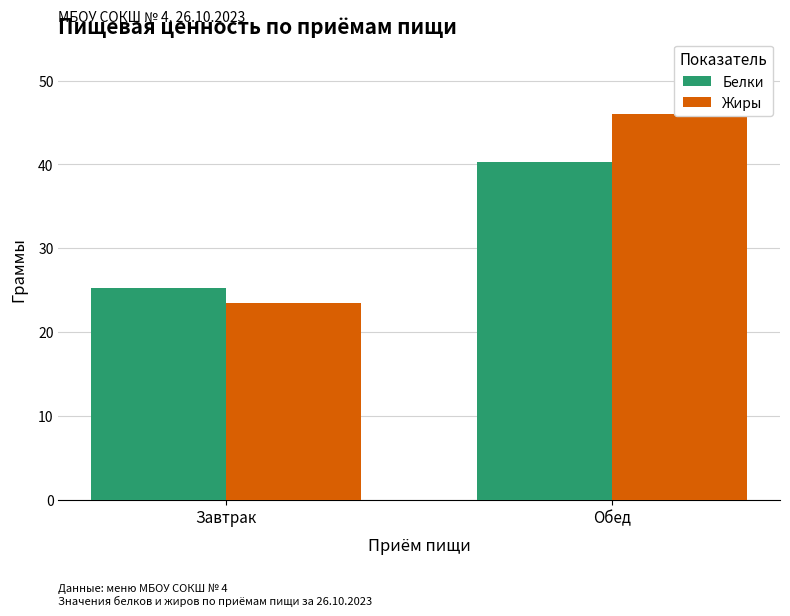

True or false: Жиры has a value of 14.3 at Обед.

False